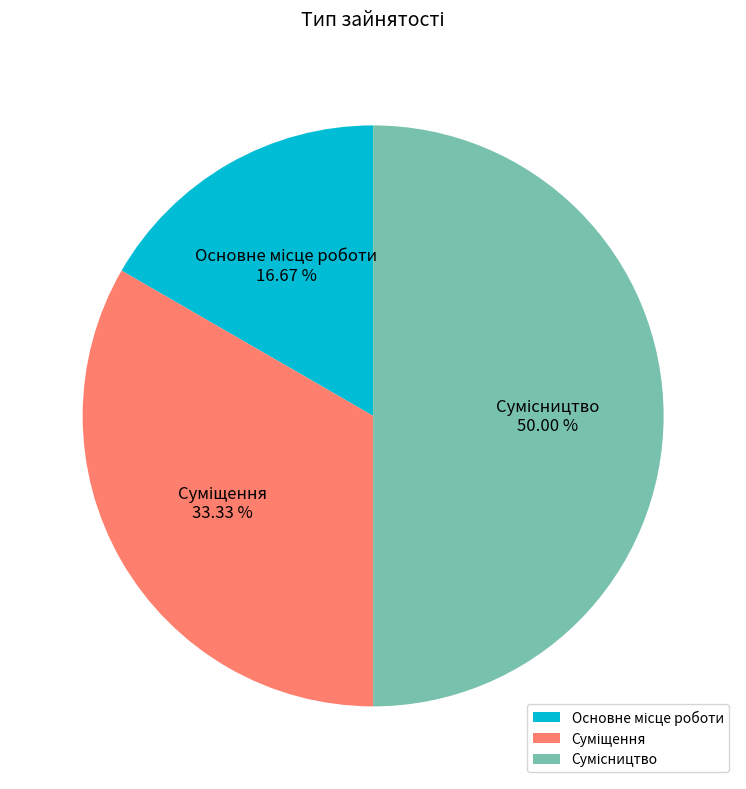

How many slices are in this pie chart?

3